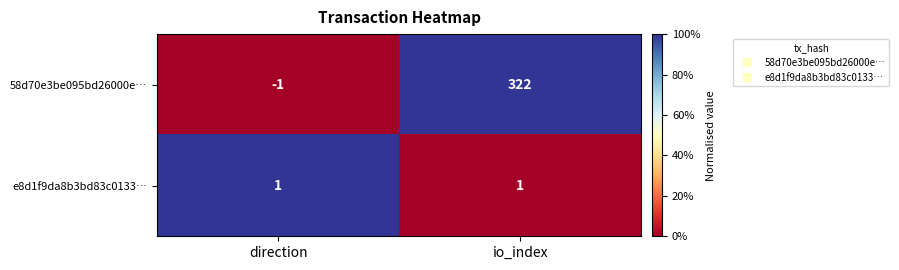

Which series has the largest total across all categories?

58d70e3be095bd26000e…